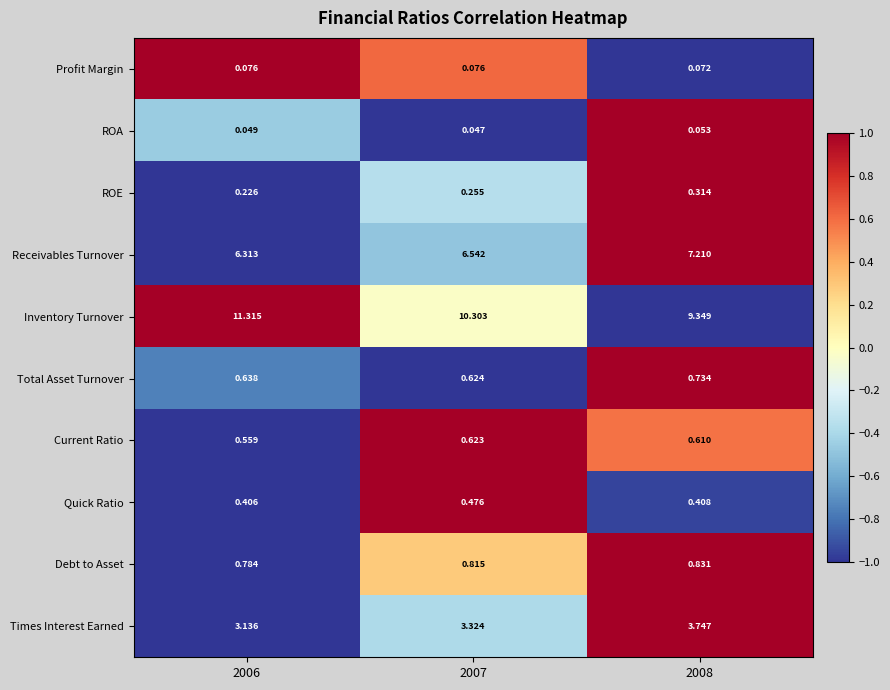

Which series changed the most between 2006 and 2007?

Inventory Turnover